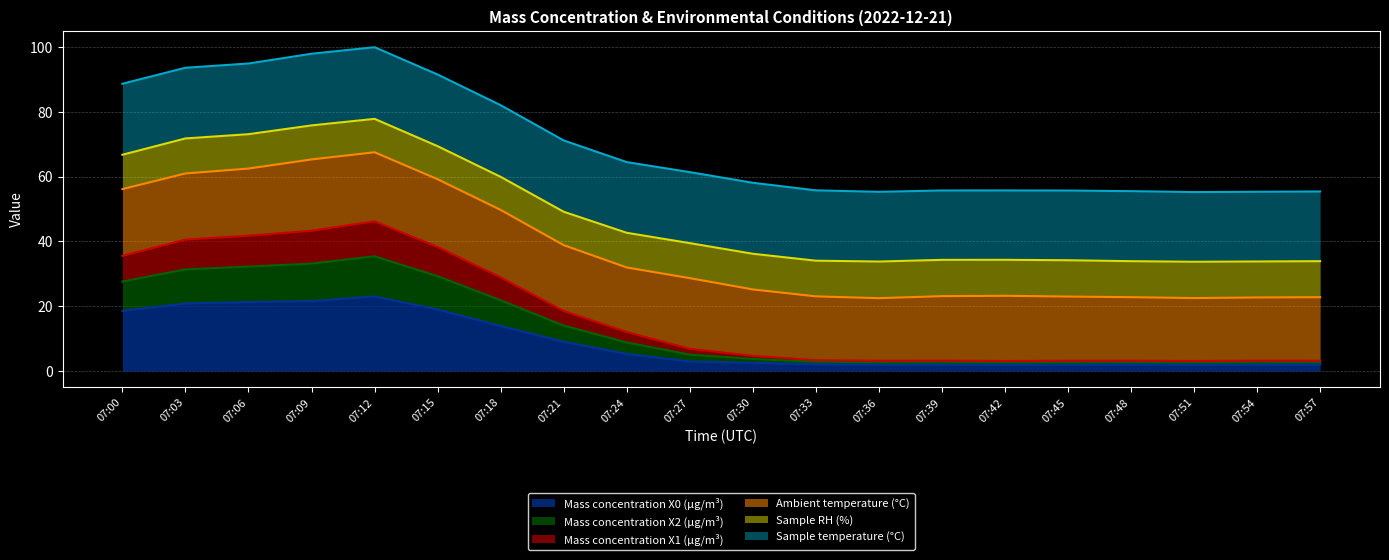

Which has a higher value, 07:21 or 07:48?

07:21